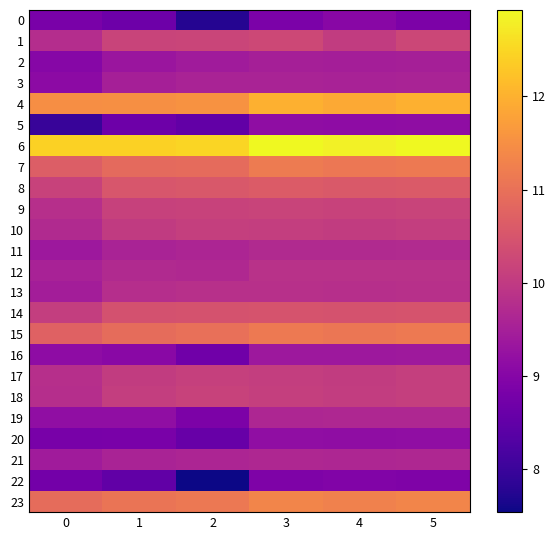

At which category does the chart reach its peak across all series?

3